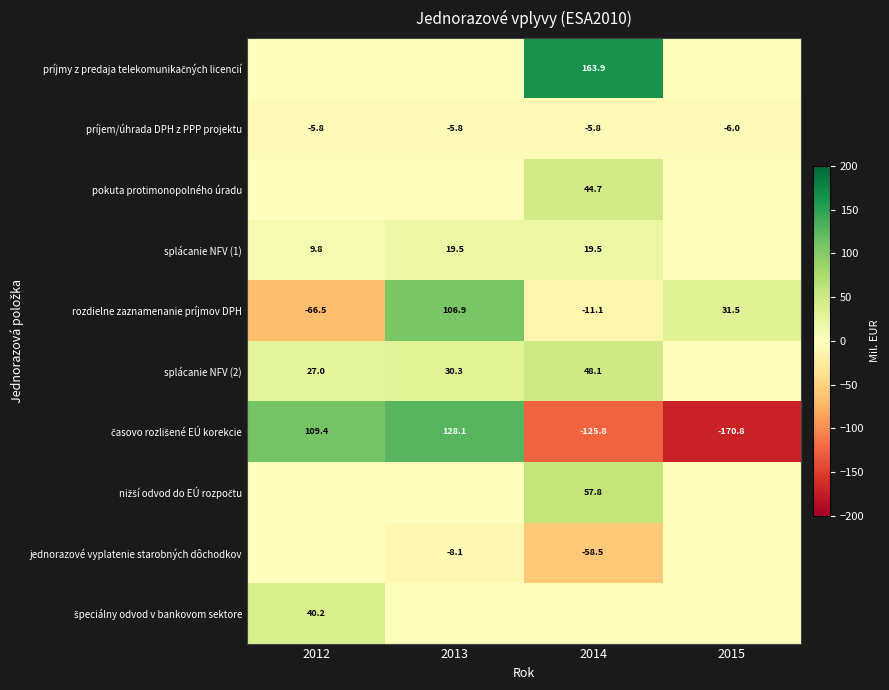

True or false: príjem/úhrada DPH z PPP projektu has a value of -8.4 at 2013.

False